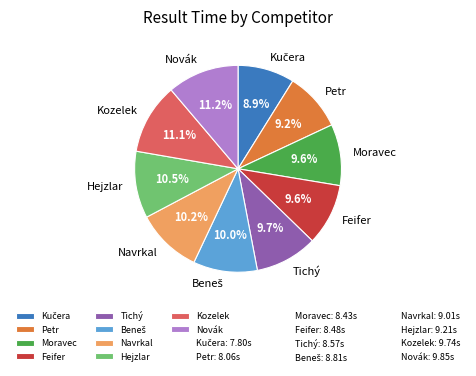

How much of the chart is everything except Tichý?

90.3%